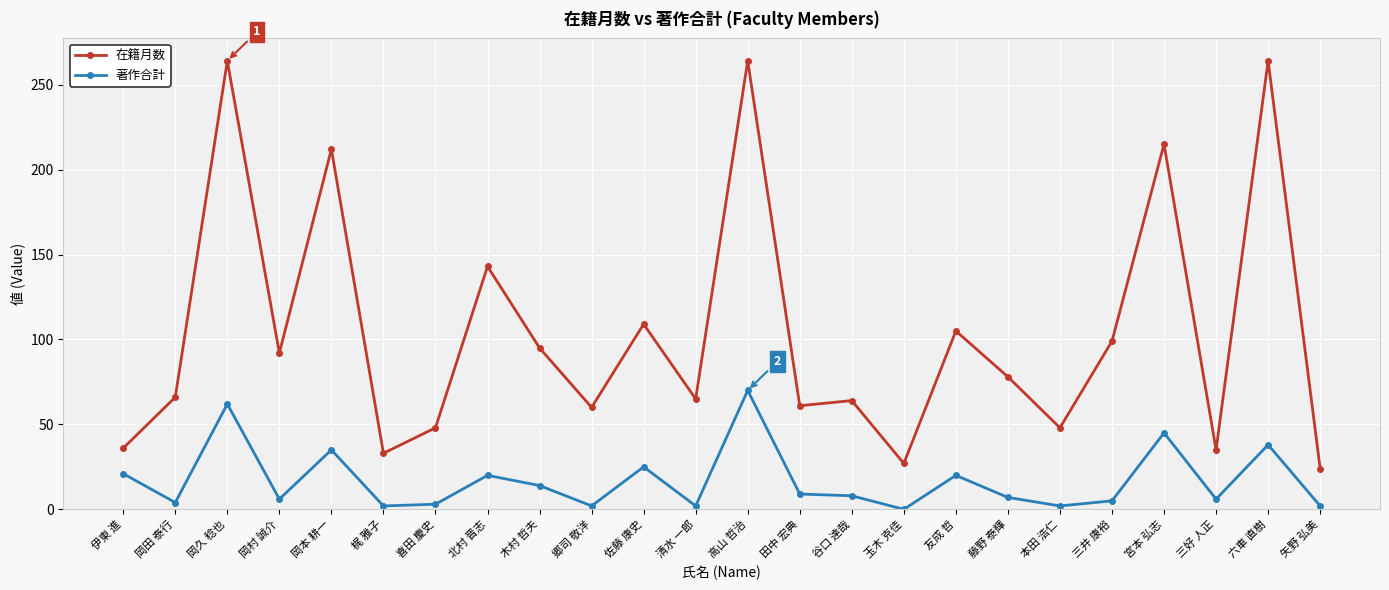

True or false: 在籍月数 and 著作合計 intersect in this chart.

False